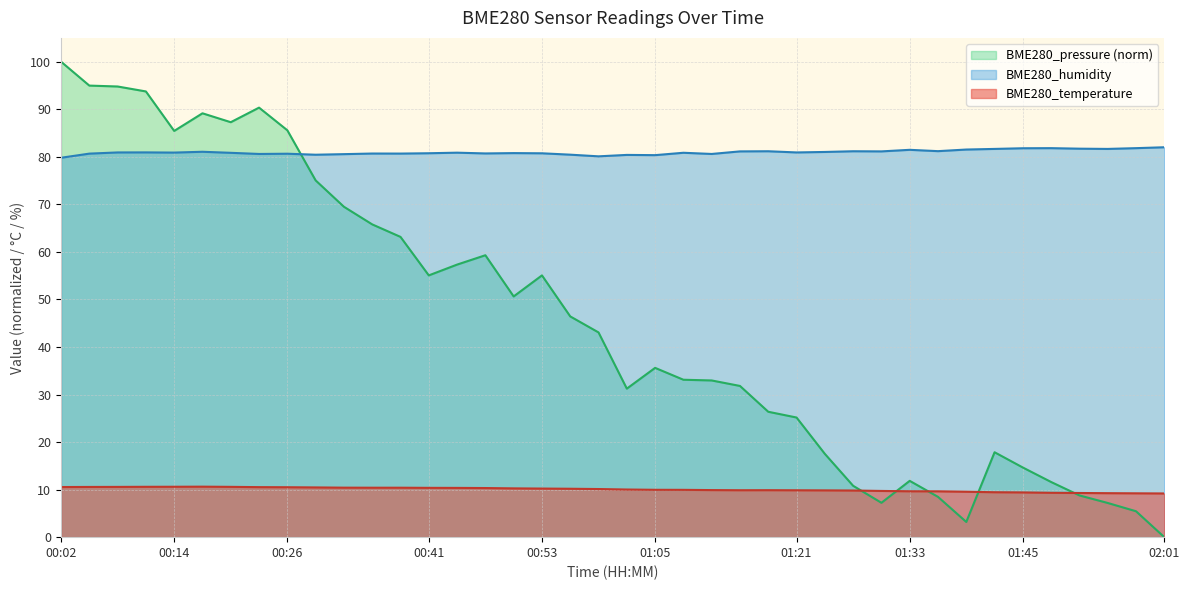

Which category has the lowest value in the BME280_pressure series?

02:01